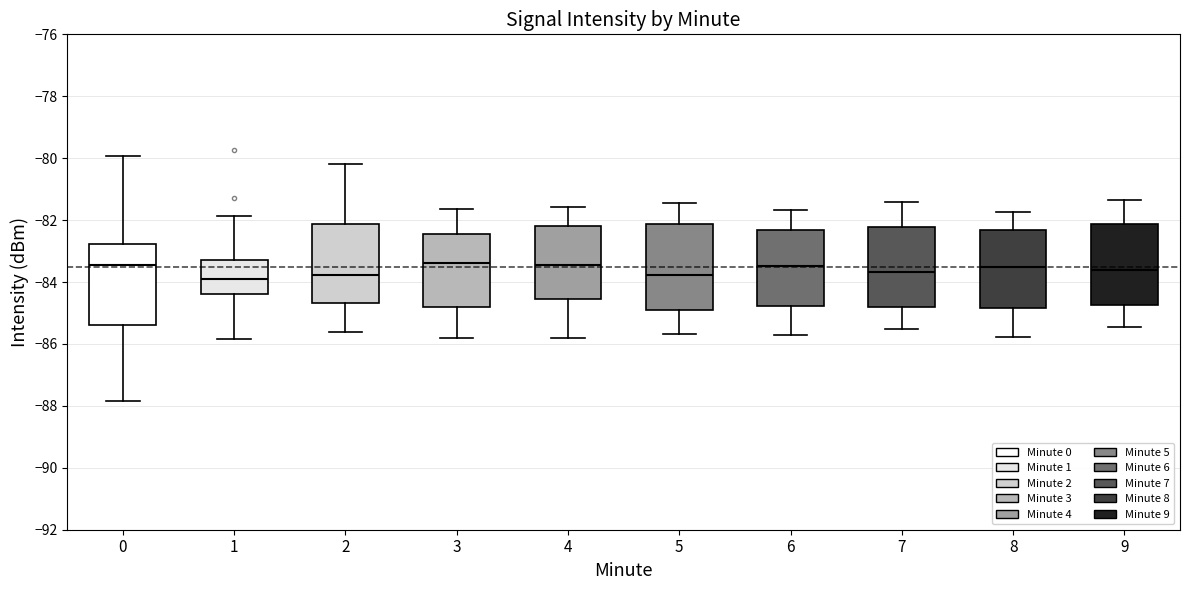

Reading left to right, read every box against the y-axis: the position of its median line, the range the box covers, and the ends of its whiskers. The values are not printed on the chart, so give them approximately, as read against the axis.

0: median -83.4, box -85.4 to -82.8, whiskers -87.8 to -80.0
1: median -84.0, box -84.4 to -83.2, whiskers -85.8 to -81.8
2: median -83.8, box -84.6 to -82.2, whiskers -85.6 to -80.2
3: median -83.4, box -84.8 to -82.4, whiskers -85.8 to -81.6
4: median -83.4, box -84.6 to -82.2, whiskers -85.8 to -81.6
5: median -83.8, box -84.8 to -82.2, whiskers -85.6 to -81.4
6: median -83.4, box -84.8 to -82.4, whiskers -85.8 to -81.6
7: median -83.6, box -84.8 to -82.2, whiskers -85.6 to -81.4
8: median -83.6, box -84.8 to -82.4, whiskers -85.8 to -81.8
9: median -83.6, box -84.8 to -82.2, whiskers -85.4 to -81.4